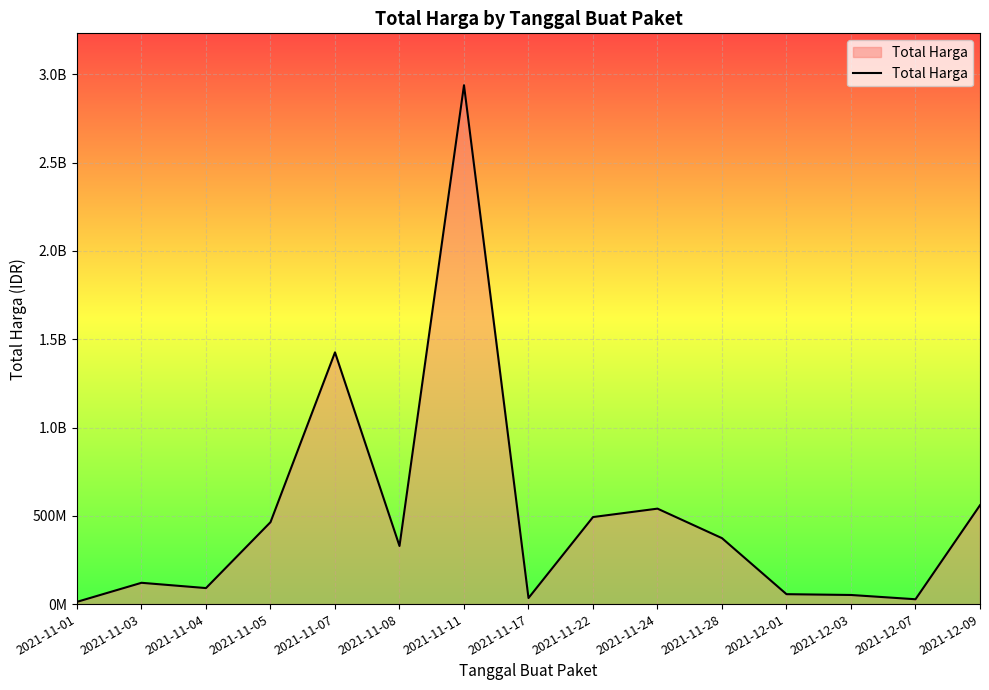

What is the value of the 13th point from the left?

51601000